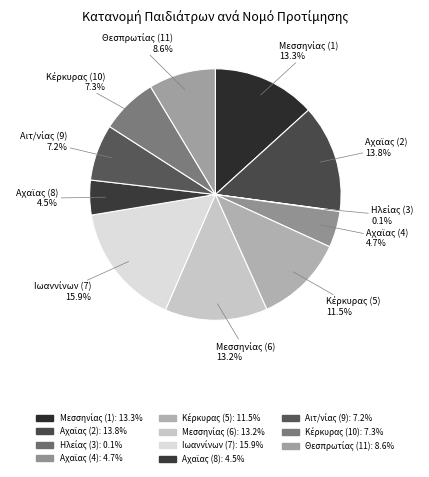

To the nearest percent, what is the difference between the largest and smallest slice percentages?

16%